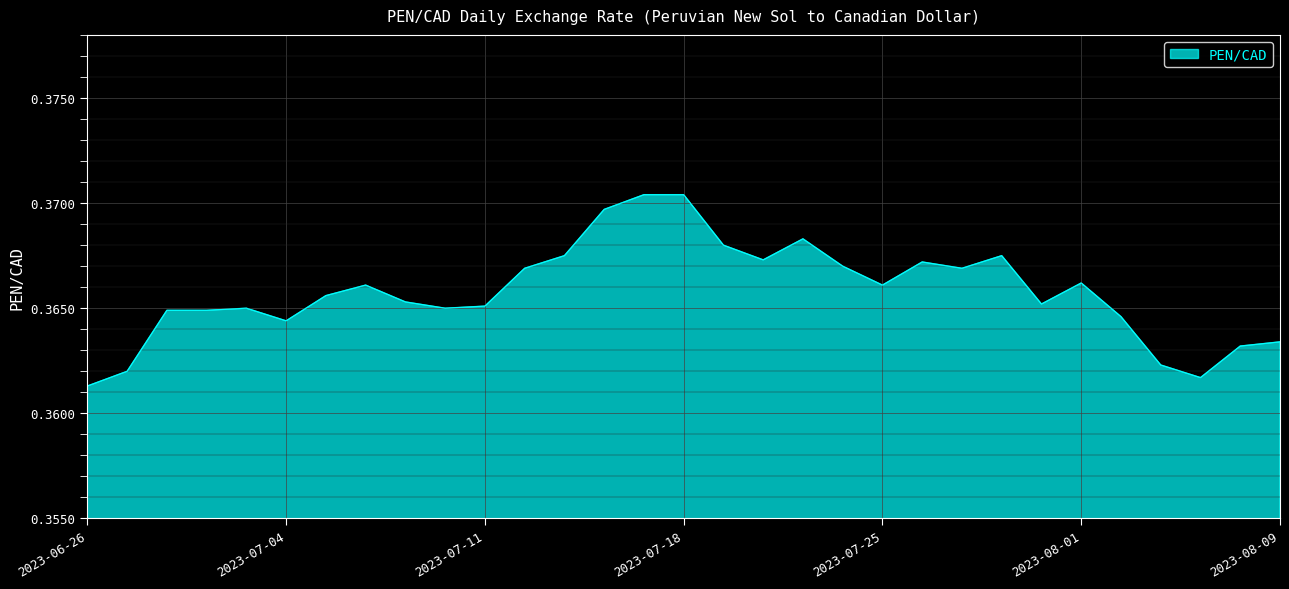

Is this an area chart (filled region under the line)?

Yes